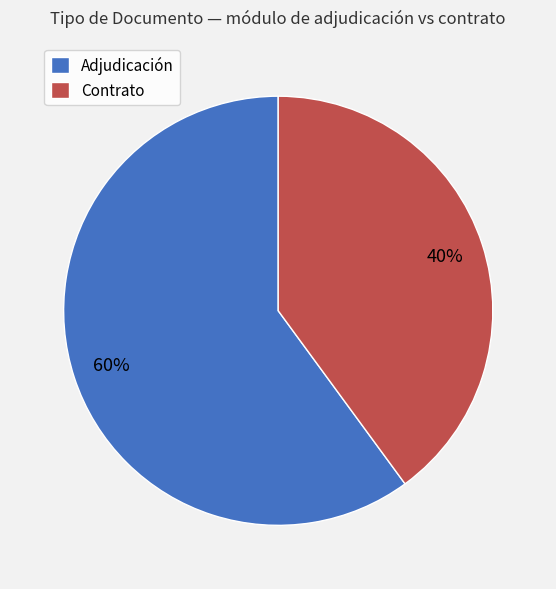

Do Contrato and Adjudicación together represent more than half of the pie?

Yes